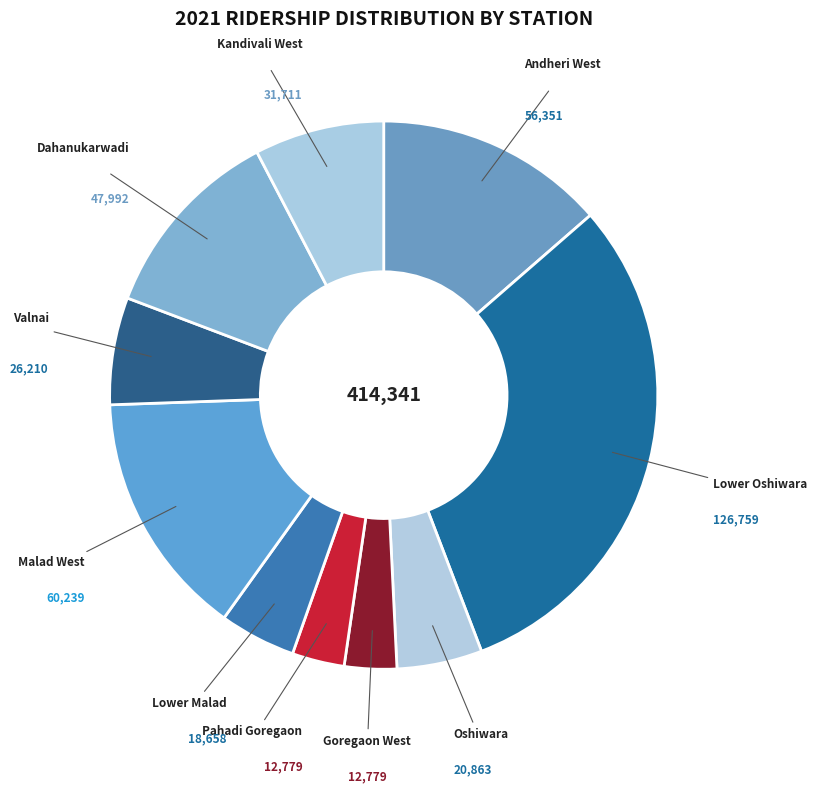

Approximately how many times larger is the value at Lower Oshiwara compared to Kandivali West?

4.0